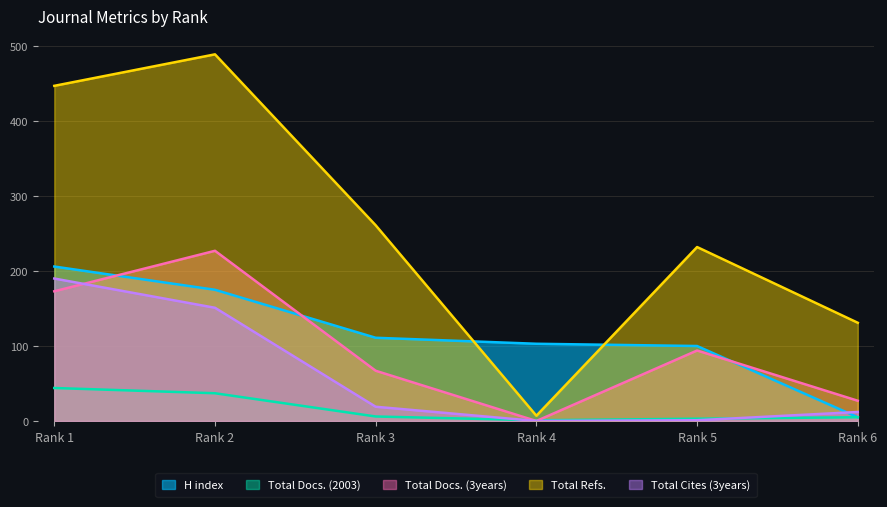

Does the chart display data point markers on the line(s)?

No